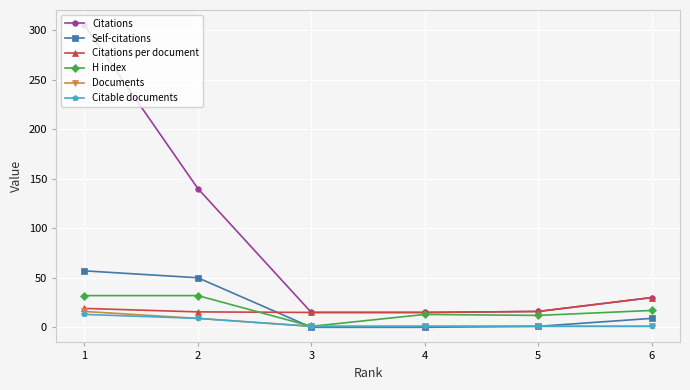

True or false: Citations per document and Documents intersect in this chart.

False